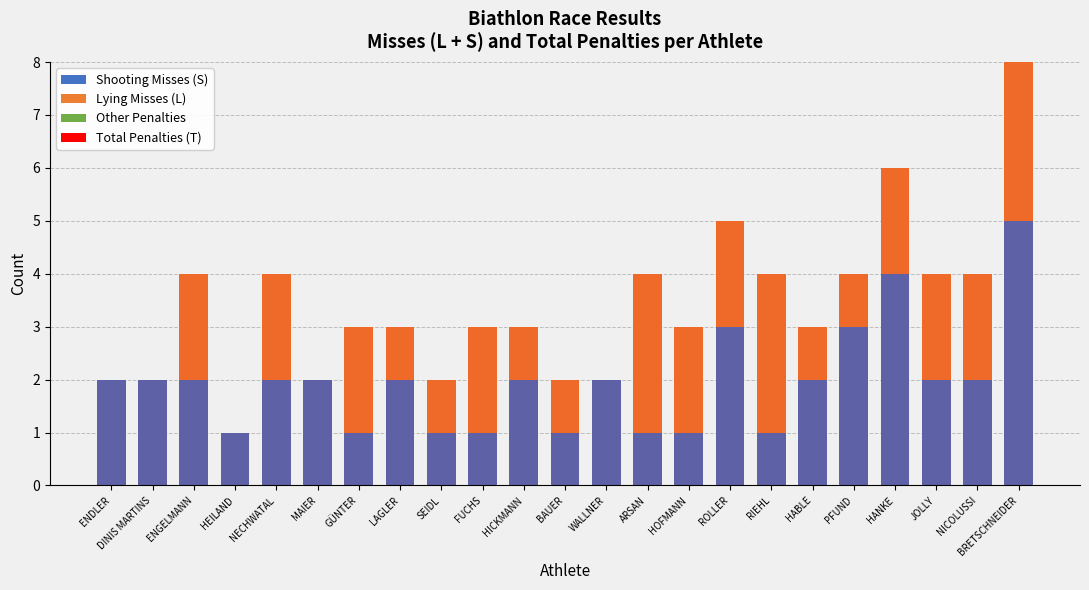

Reading left to right, list all the values displayed in this chart.

Shooting Misses (S): 2	2	2	1	2	2	1	2	1	1	2	1	2	1	1	3	1	2	3	4	2	2	5
Lying Misses (L): 0	0	2	0	2	0	2	1	1	2	1	1	0	3	2	2	3	1	1	2	2	2	3
Other Penalties: 0	0	0	0	0	0	0	0	0	0	0	0	0	0	0	0	0	0	0	0	0	0	0
Total Penalties (T): 0	0	0	0	0	0	0	0	0	0	0	0	0	0	0	0	0	0	0	0	0	0	0